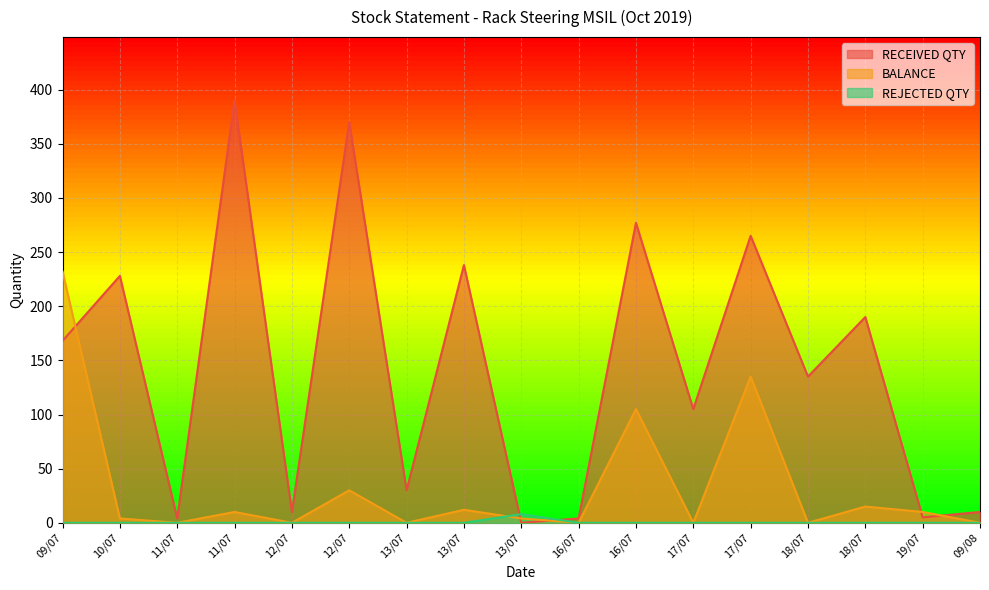

Reading left to right, what are all the values shown in this chart?

RECEIVED QTY: 09/07=168	10/07=228	11/07=4	11/07=390	12/07=10	12/07=370	13/07=30	13/07=238	13/07=0	16/07=4	16/07=277	17/07=105	17/07=265	18/07=135	18/07=190	19/07=5	09/08=10
BALANCE: 09/07=232	10/07=4	11/07=0	11/07=10	12/07=0	12/07=30	13/07=0	13/07=12	13/07=4	16/07=0	16/07=105	17/07=0	17/07=135	18/07=0	18/07=15	19/07=10	09/08=0
REJECTED QTY: 09/07=0	10/07=0	11/07=0	11/07=0	12/07=0	12/07=0	13/07=0	13/07=0	13/07=8	16/07=0	16/07=0	17/07=0	17/07=0	18/07=0	18/07=0	19/07=0	09/08=0